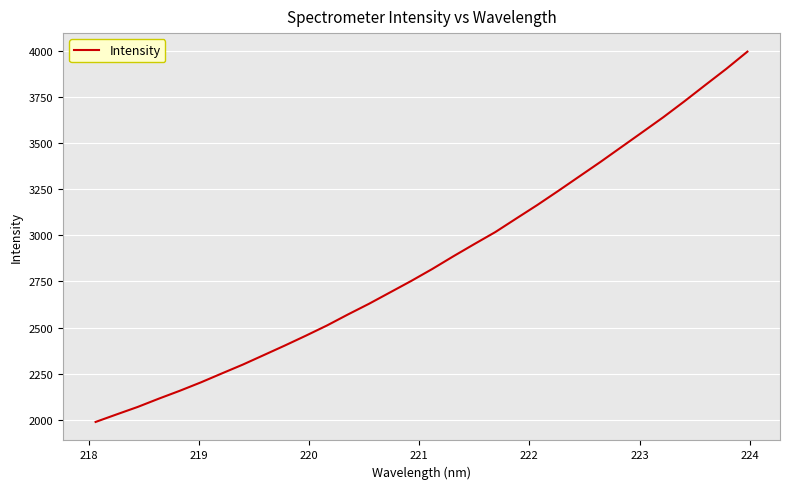

What is the difference between the second highest and second lowest values?

1875.3